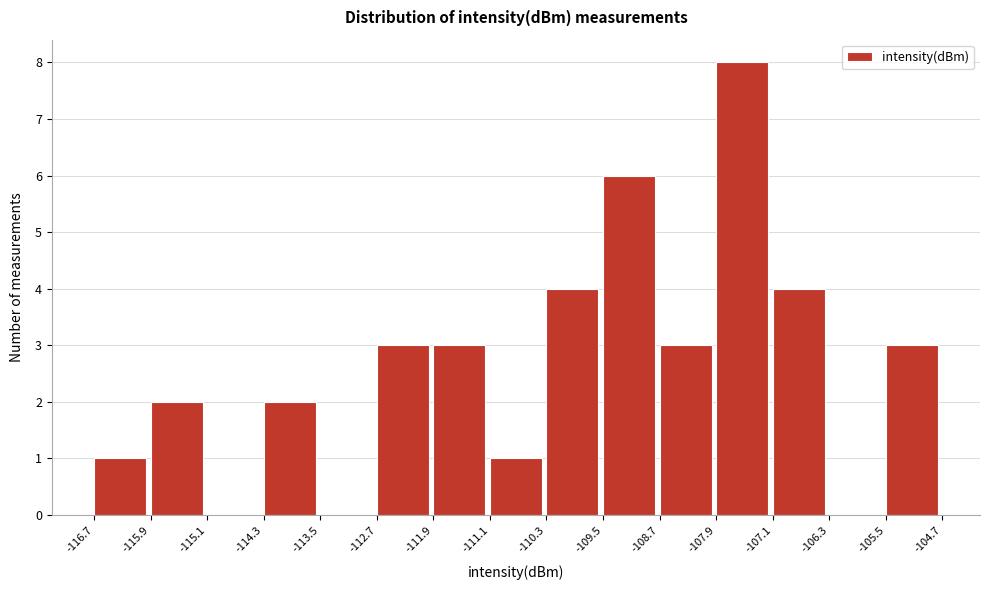

What is the height of the bar covering -110.3 to -109.5 on the x-axis? The values are not printed on the chart, so give them approximately, as read against the axis.

4